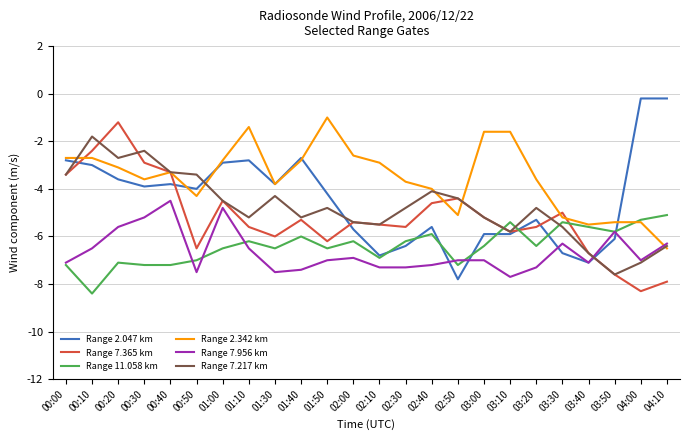

How many times do Range 7.365 km and Range 7.956 km cross each other?

1